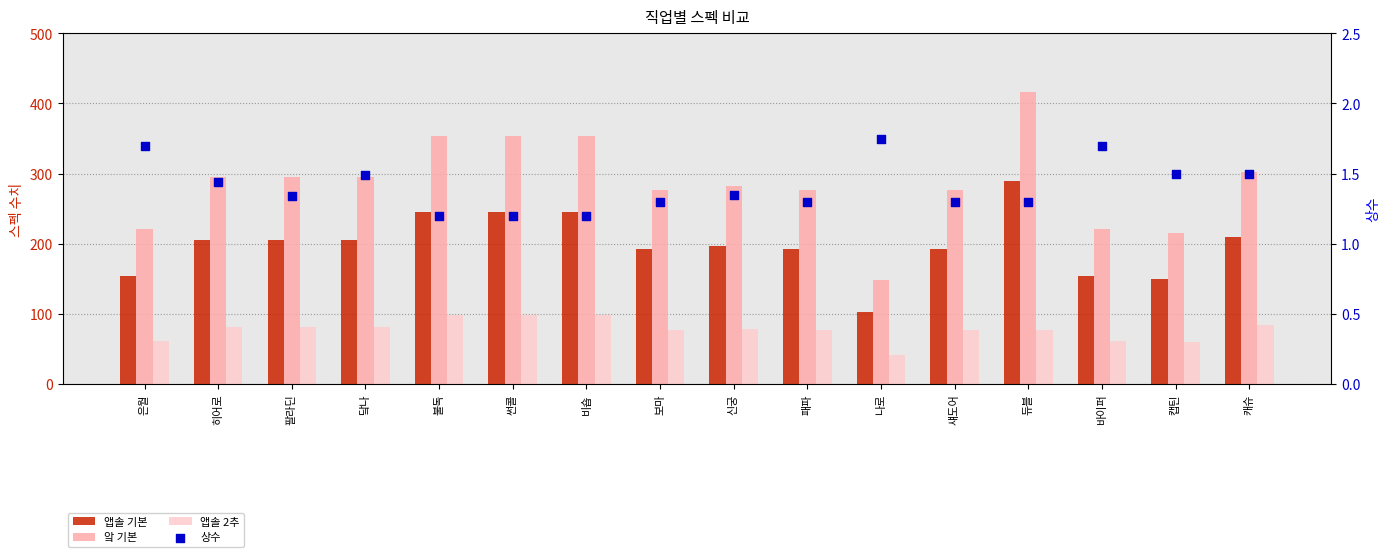

Which series has the largest Y range (max minus min)?

앜 기본